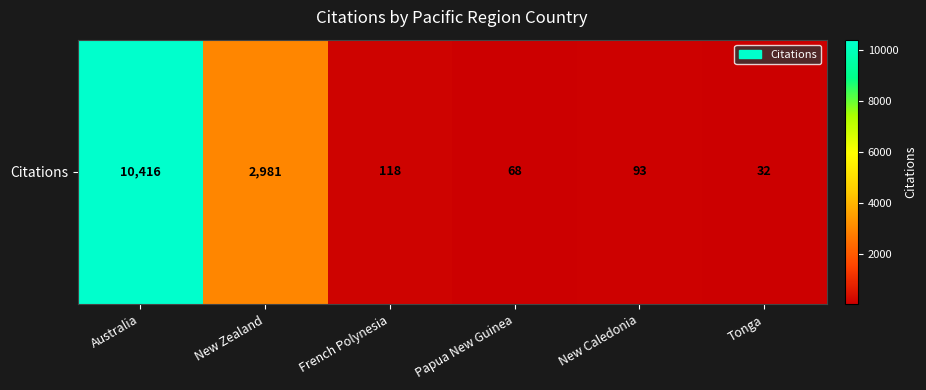

List the labels in order of value, largest first.

Australia, New Zealand, French Polynesia, New Caledonia, Papua New Guinea, Tonga